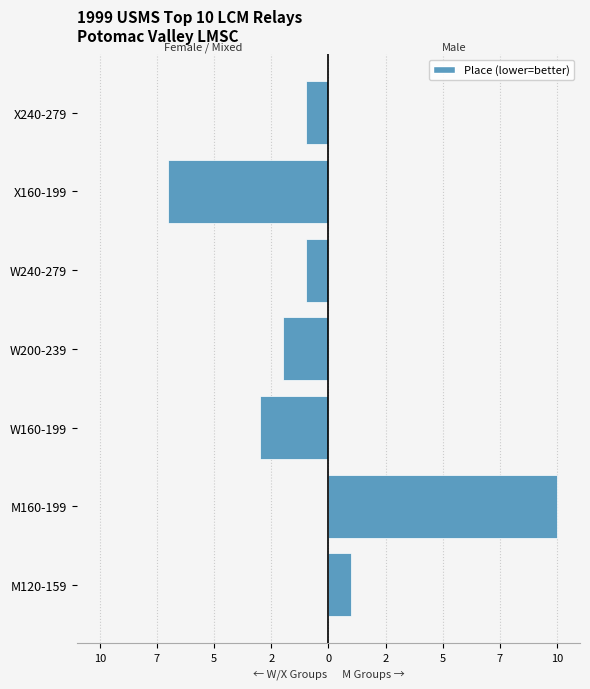

Does the chart contain stacked bars?

No